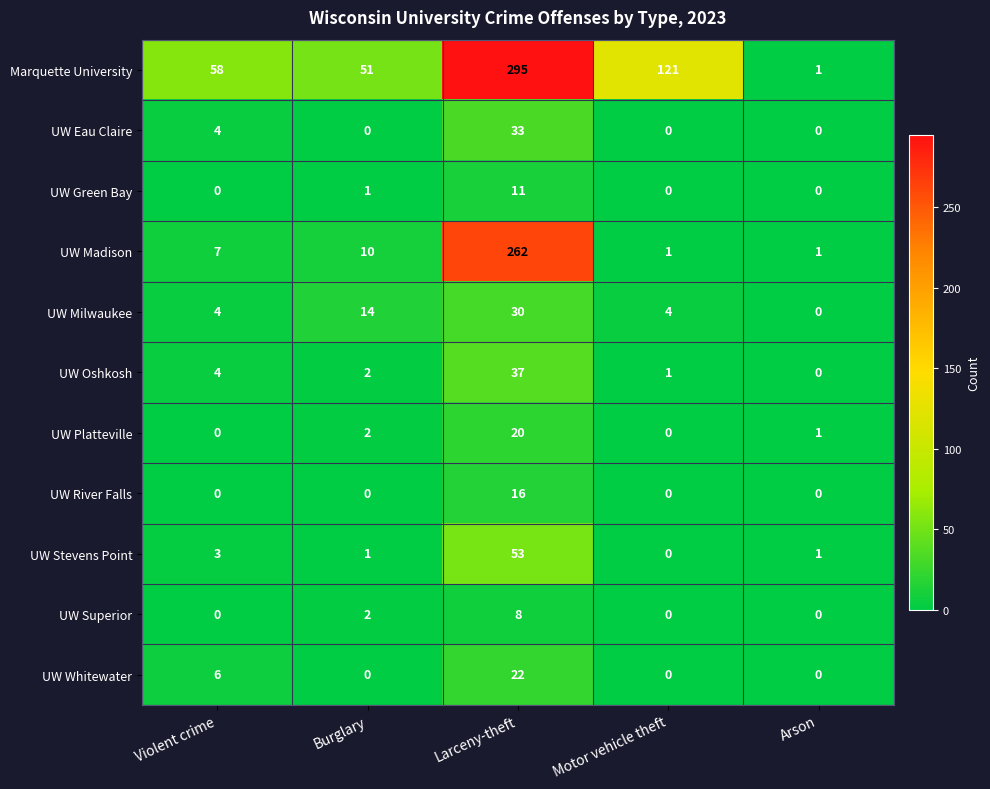

The UW Oshkosh series shows 3 at Burglary. True or false?

False